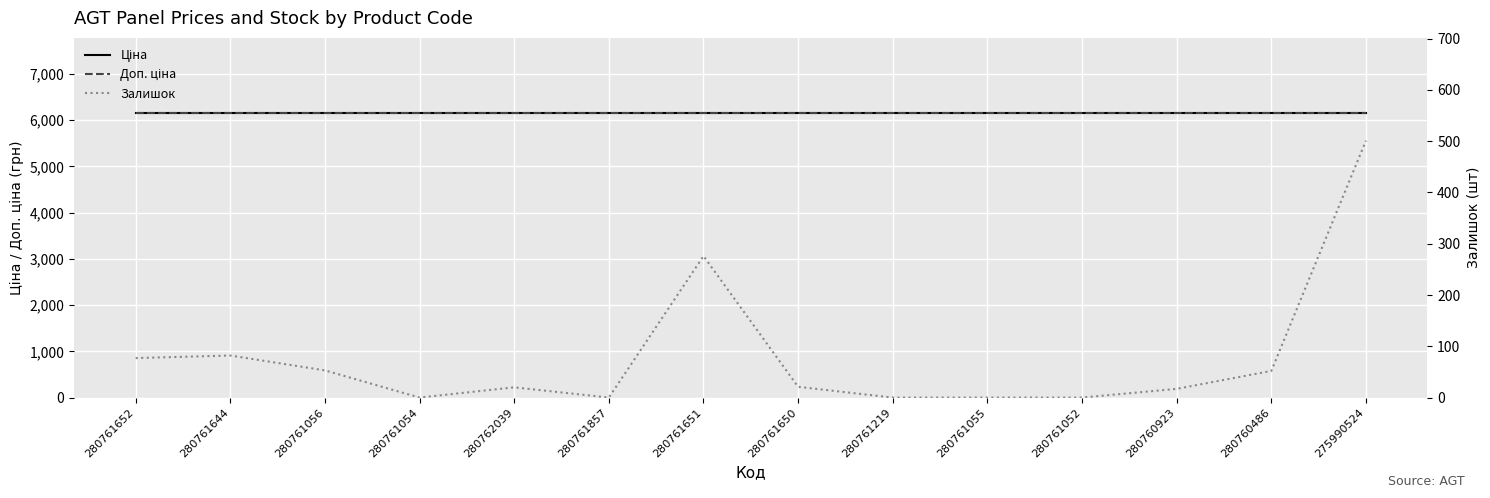

True or false: Залишок and Доп. ціна cross at least once.

False